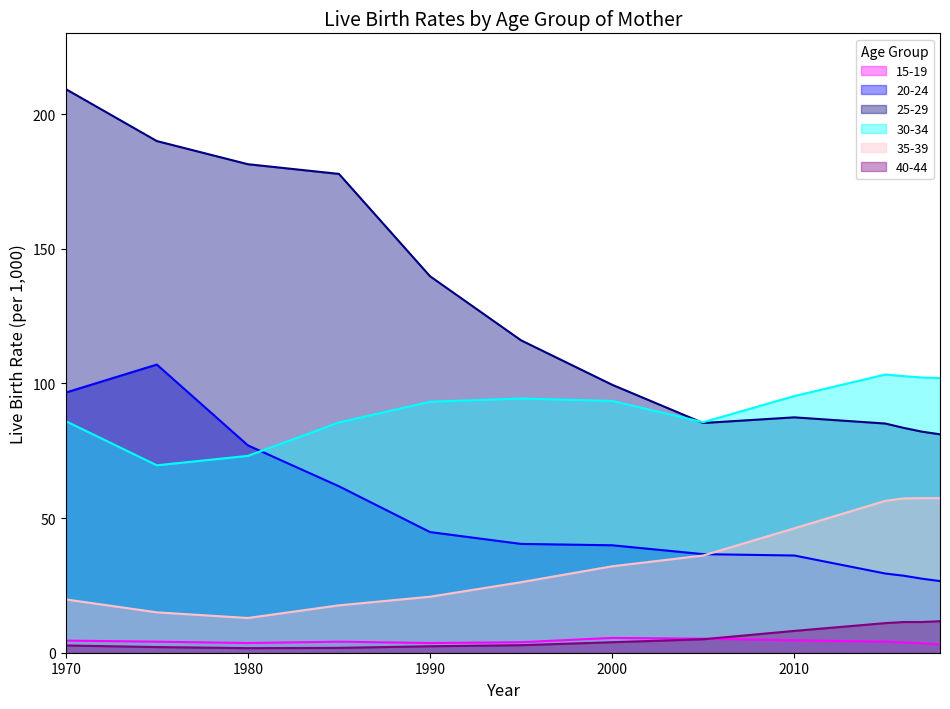

What is the sum of the 35-39 values at 1975 and 1985?

32.6